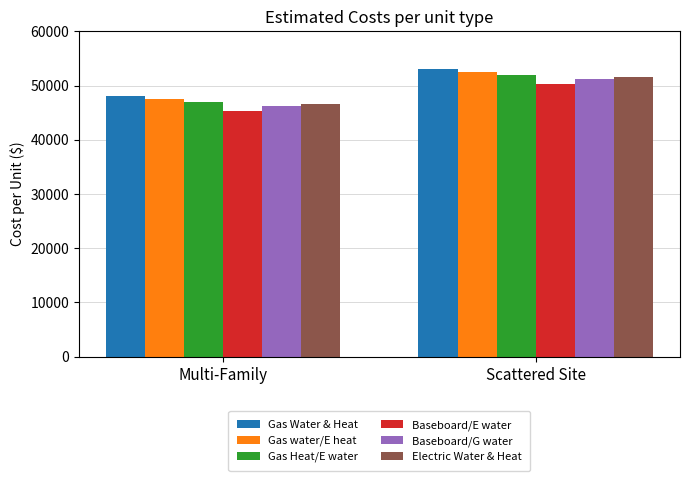

The value of Baseboard/E water at Scattered Site is 67971. True or false?

False